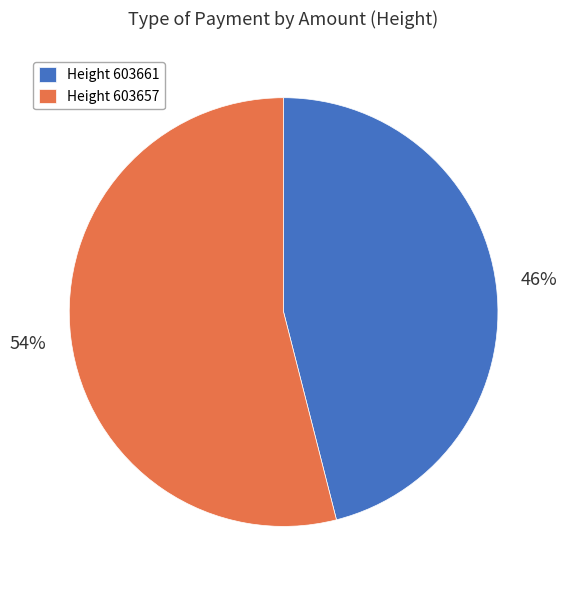

What percentage is the Height 603657 slice, to the nearest percent?

54%